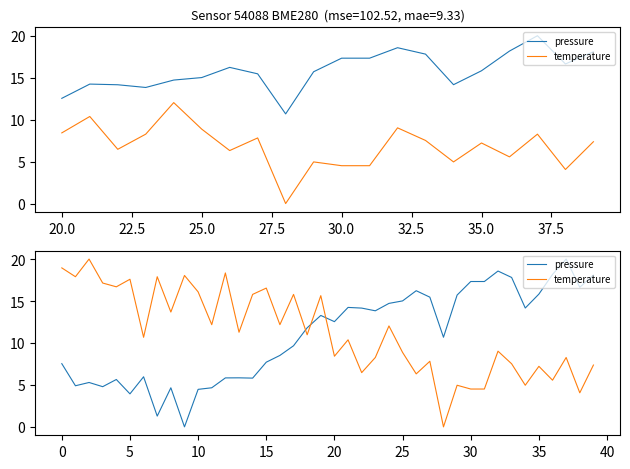

Between 13 and 28, which series saw the biggest shift?

temperature